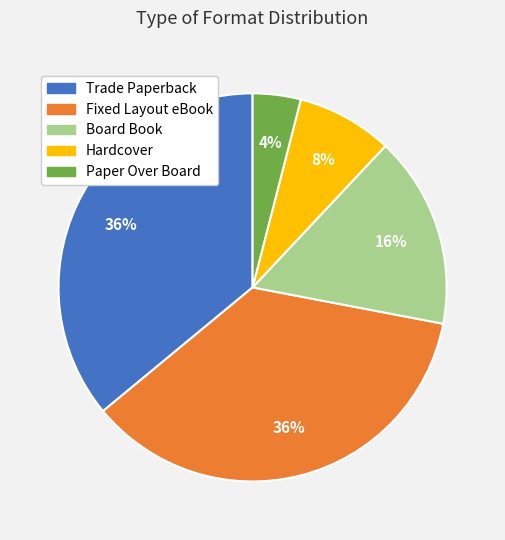

How many segments does this pie chart have?

5